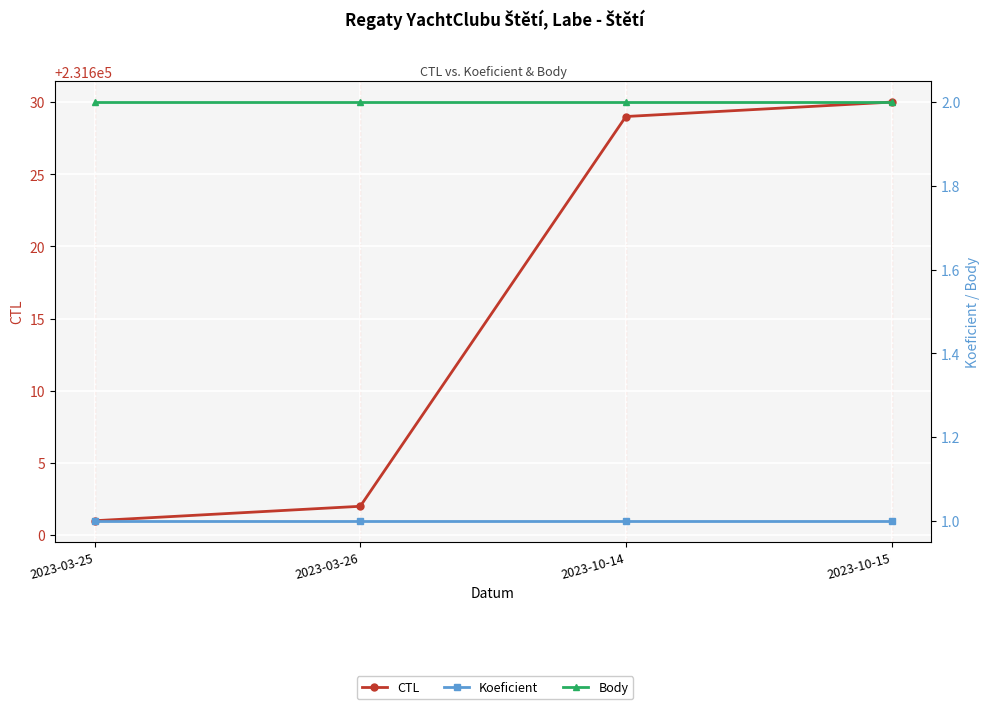

How many lines are shown in the chart?

3